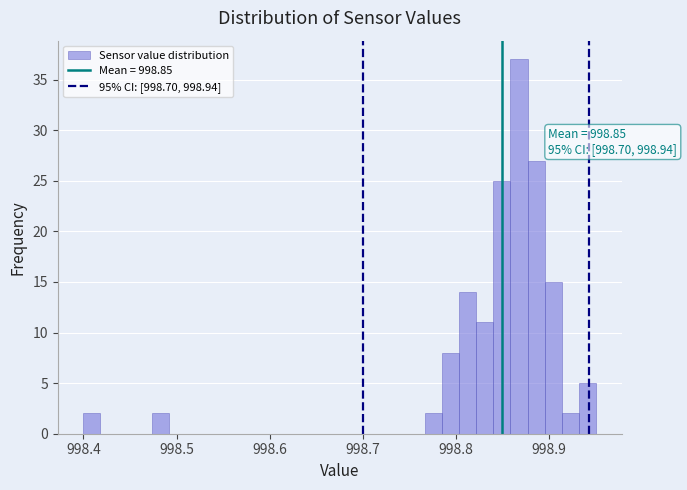

Read against the x-axis, roughly where is the centre of the tallest bar?

998.87